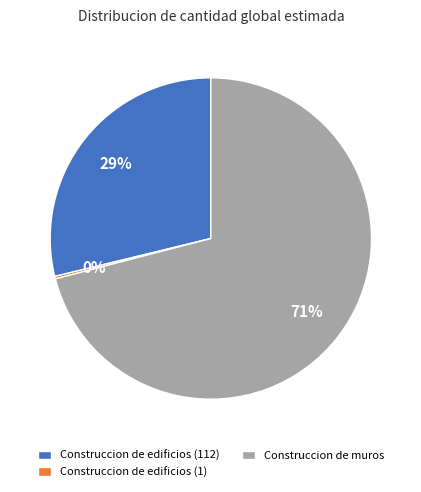

Which slice is the largest?

Construccion de muros